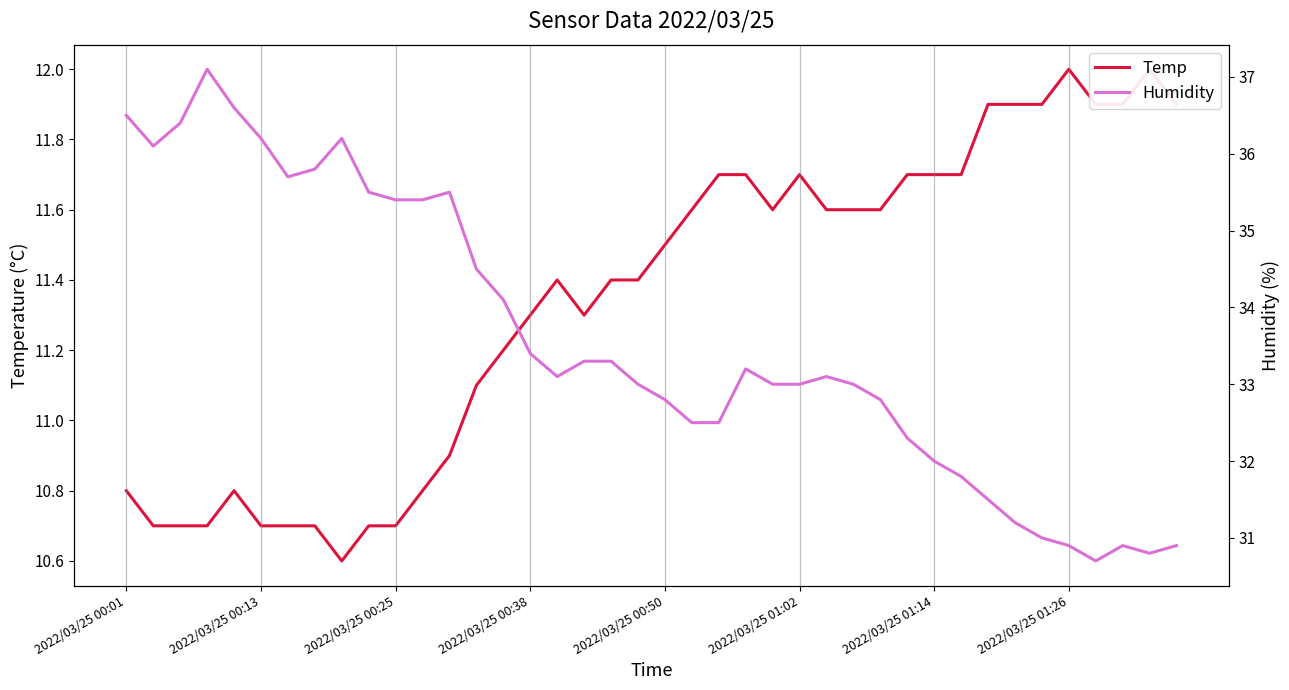

What is the difference between the highest and lowest values at 19?

21.6